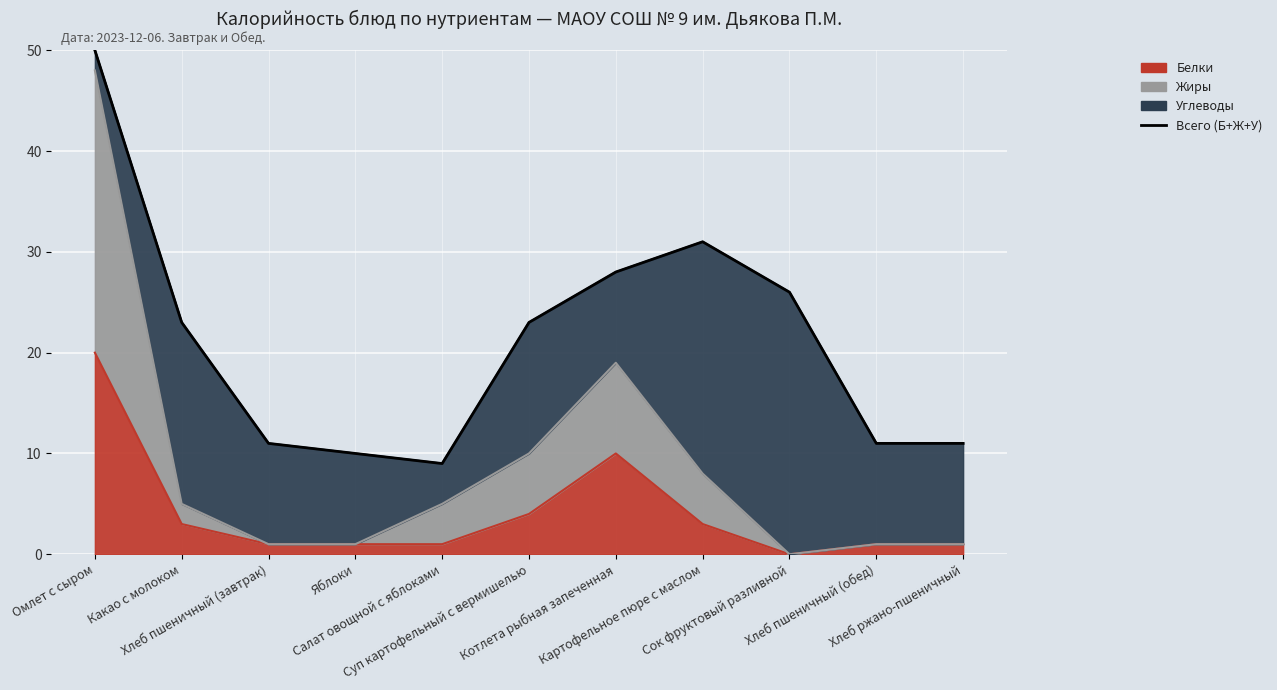

Reading left to right, what are all the values shown in this chart?

50	23	11	10	9	23	28	31	26	11	11